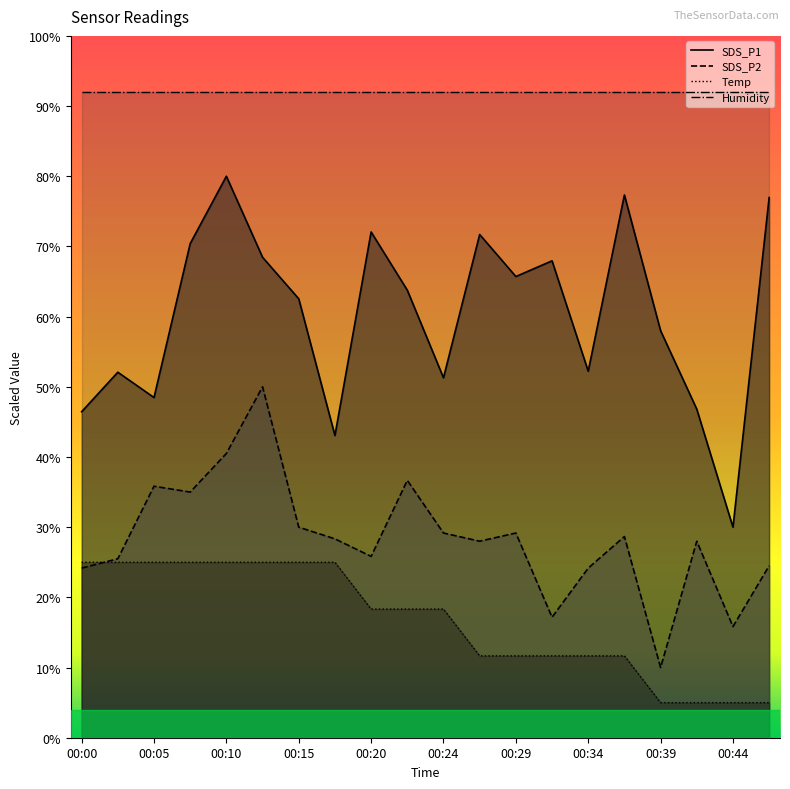

Which category has the lowest value in the SDS_P2 series?

00:39